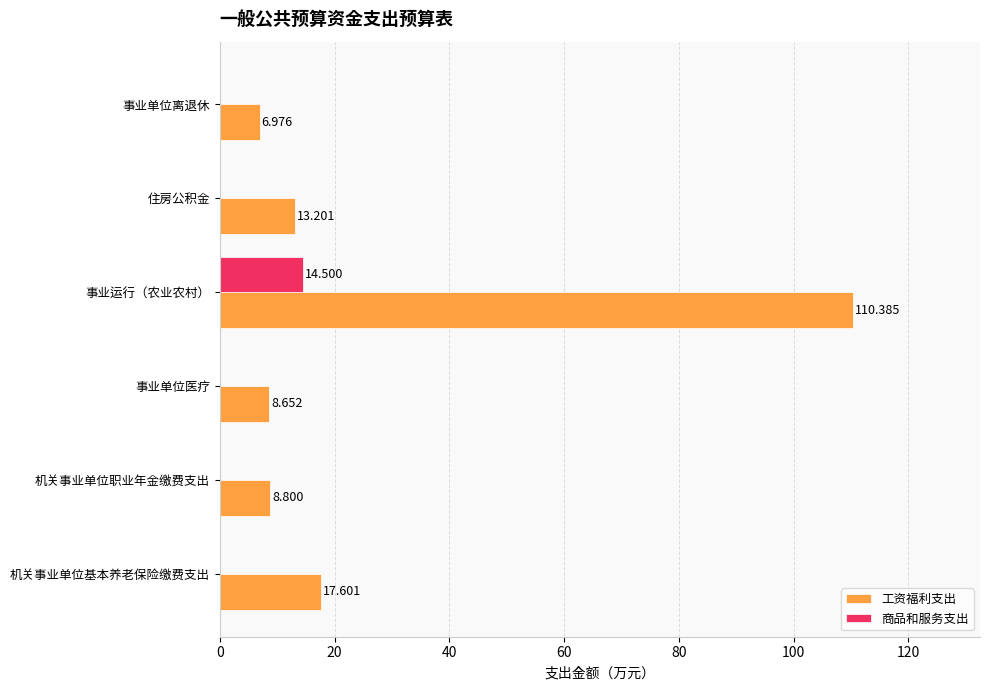

At which category is the sum across all series the highest?

事业运行（农业农村）